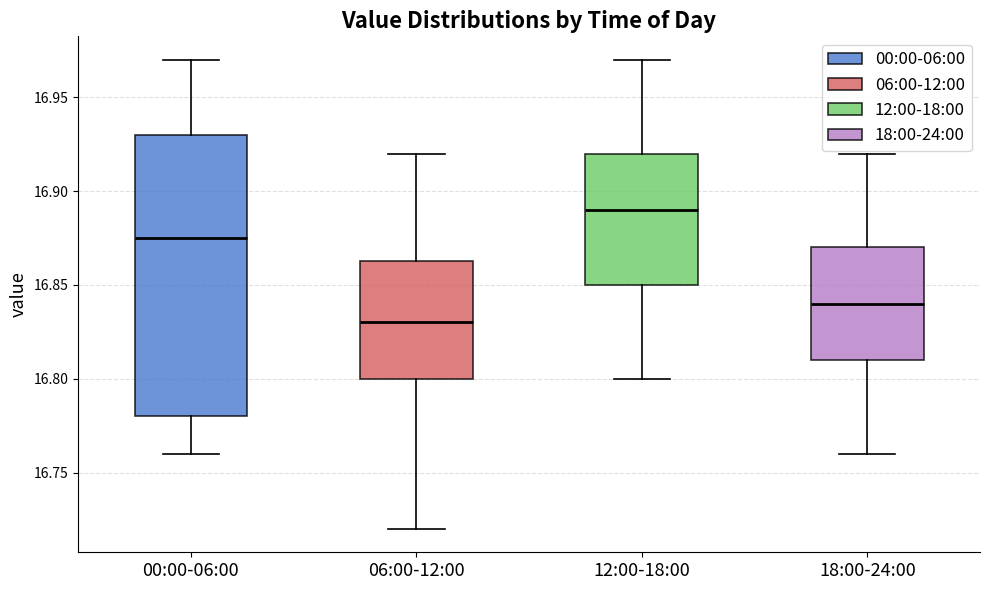

Reading left to right, transcribe this box plot: for each box, give where its median line is, the range the box spans, and where its two whiskers end, as read against the y-axis. The values are not printed on the chart, so give them approximately, as read against the axis.

00:00-06:00: median 16.875, box 16.780 to 16.930, whiskers 16.760 to 16.970
06:00-12:00: median 16.830, box 16.800 to 16.865, whiskers 16.720 to 16.920
12:00-18:00: median 16.890, box 16.850 to 16.920, whiskers 16.800 to 16.970
18:00-24:00: median 16.840, box 16.810 to 16.870, whiskers 16.760 to 16.920